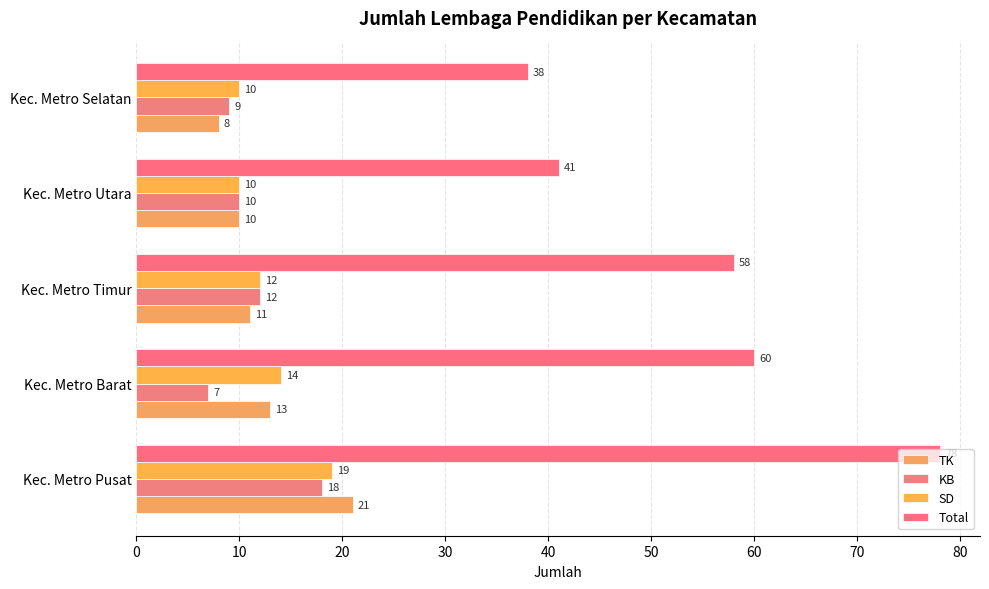

What is the sum of all KB values?

56